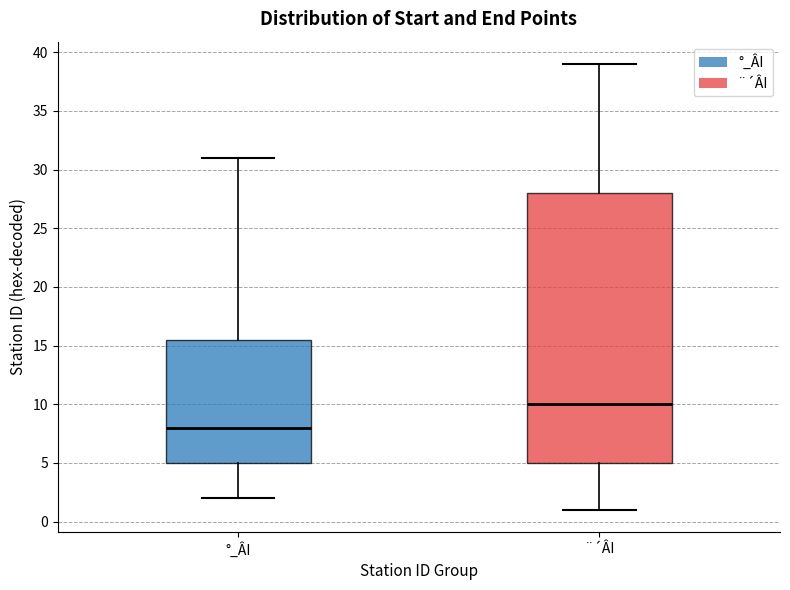

Which box's median line is the highest?

¨´ÂI